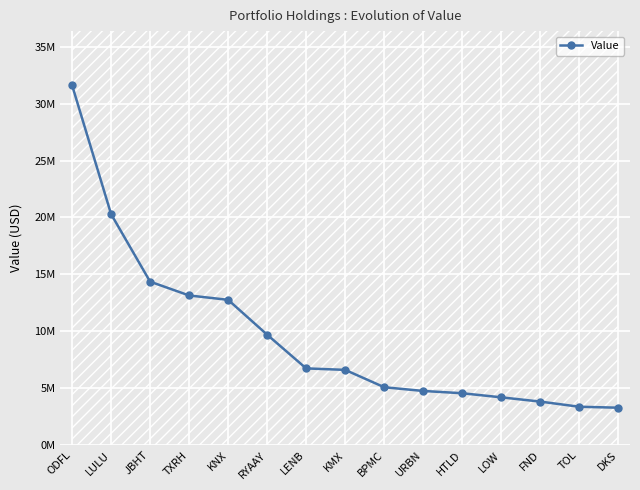

Is it true that the value at TOL is 3375000?

True